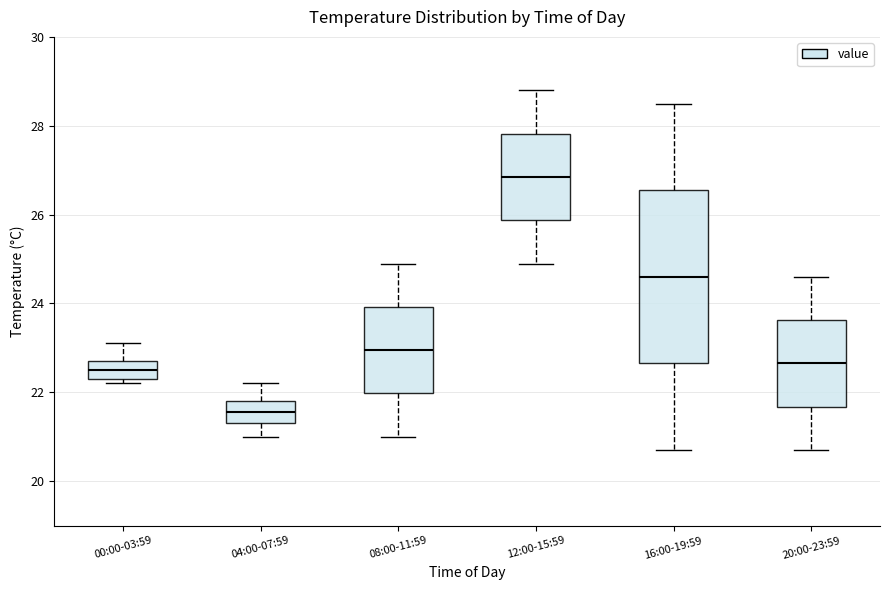

Which box is the tallest, from its lower edge to its upper edge?

16:00-19:59